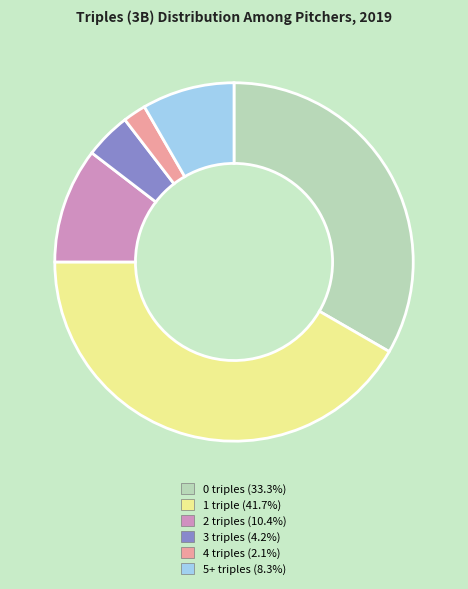

Does any single category account for the majority?

No